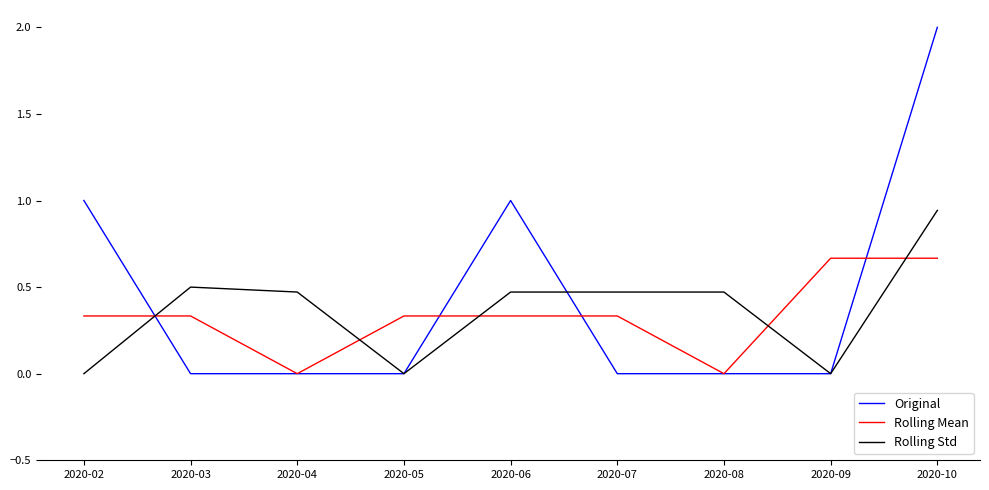

How many lines are shown in the chart?

3